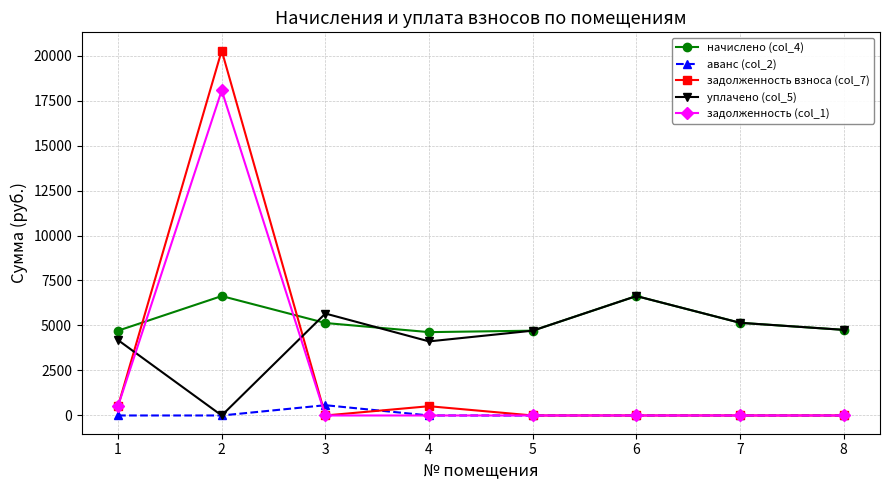

What is the difference between the maximum and minimum values in the начислено (col_4) series?

2004.5